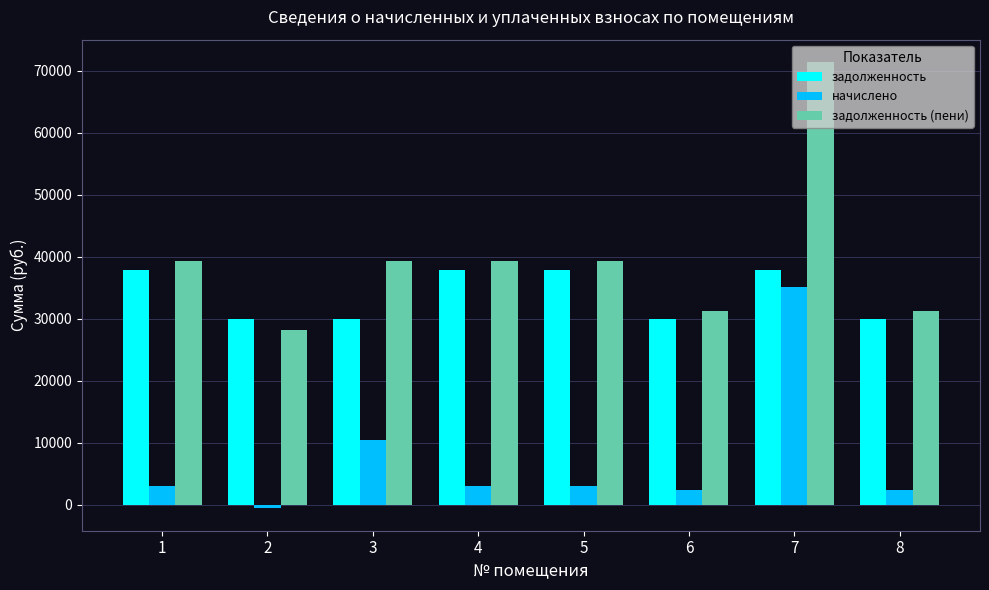

Rank the series by their maximum value, from highest to lowest.

задолженность (пени), задолженность, начислено